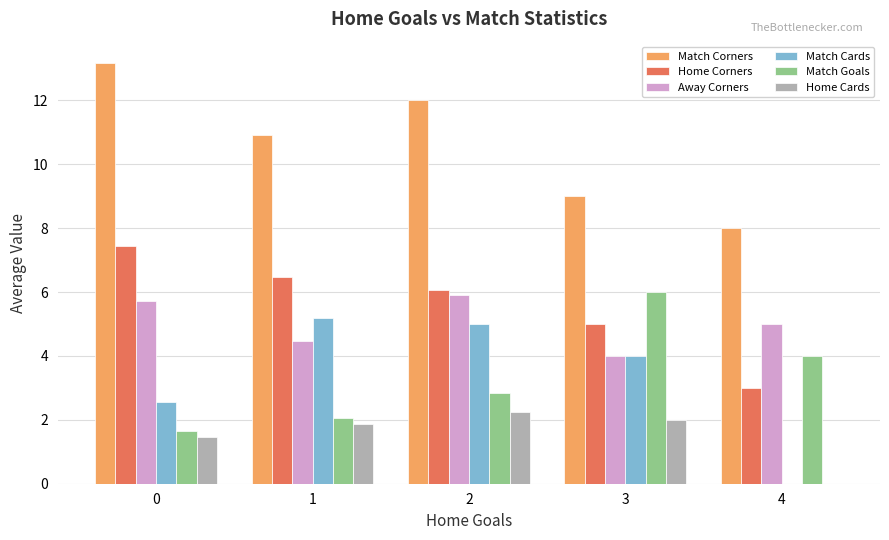

What is the sum of all Home Corners values?

28.0